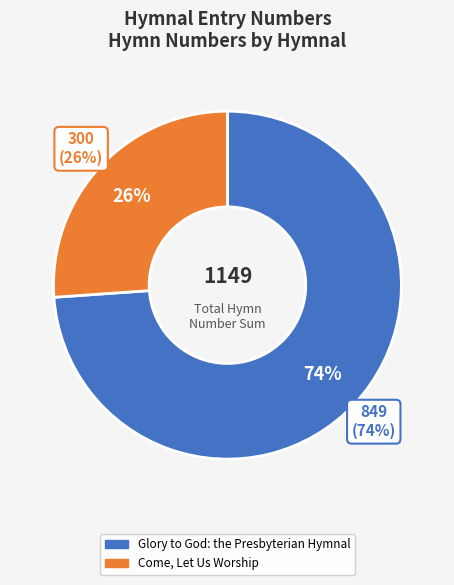

Which slice is the largest?

Glory to God: the Presbyterian Hymnal